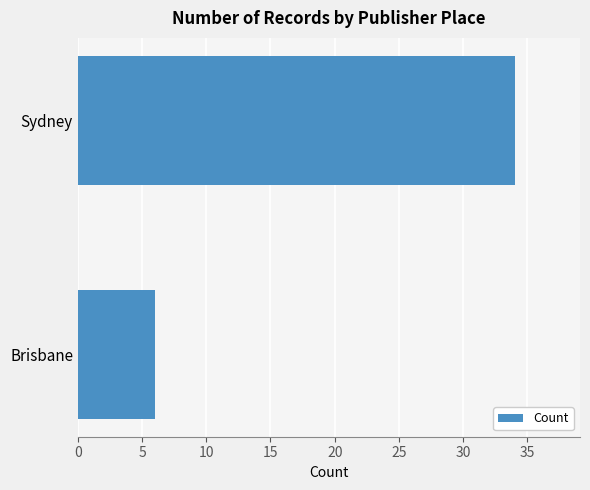

Count the number of categories in the chart.

2